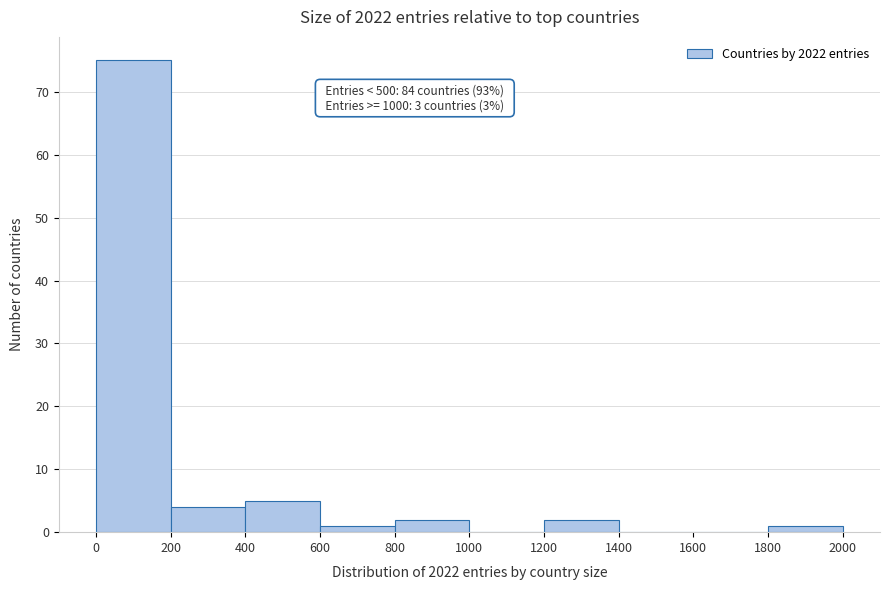

Over which range of the x-axis is the bar tallest?

0 to 200